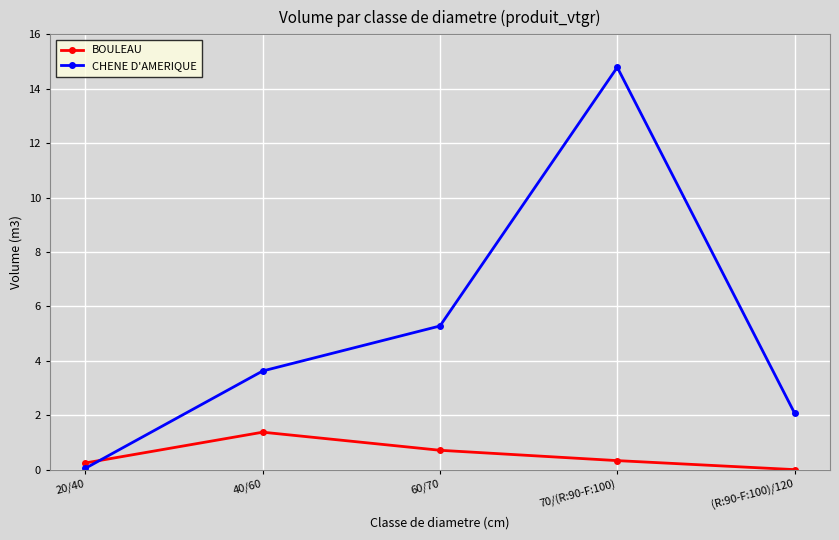

What is the difference between the CHENE D'AMERIQUE values at (R:90-F:100)/120 and 70/(R:90-F:100)?

12.7